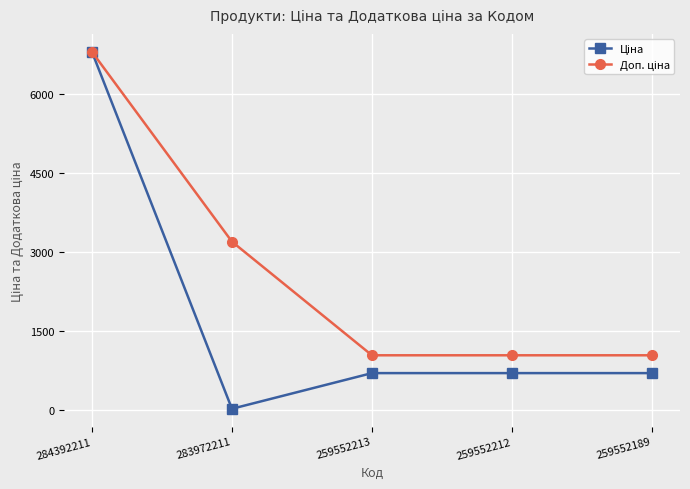

At which category is the sum across all series the highest?

284392211